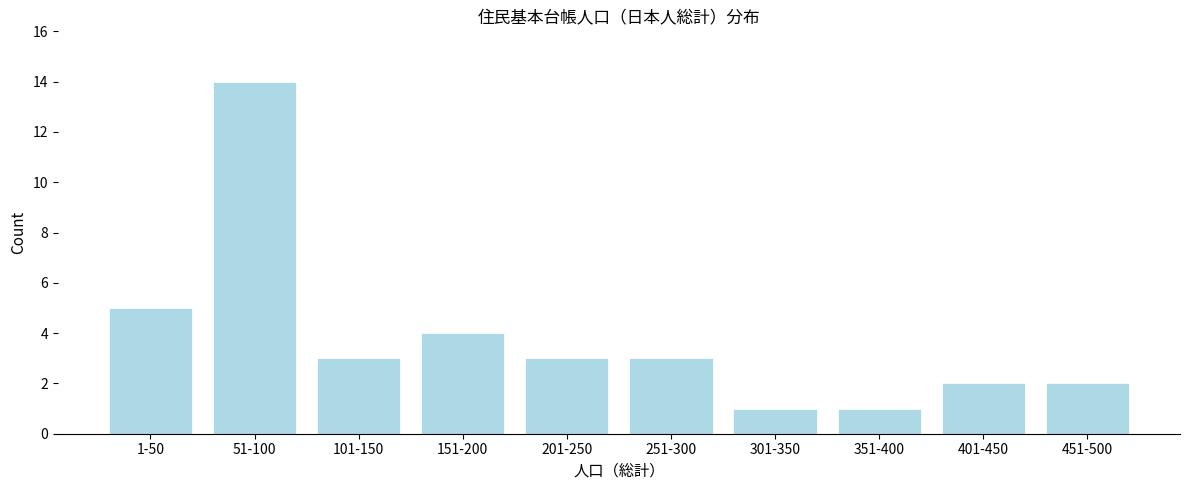

Reading left to right, list all the values displayed in this chart.

5	14	3	4	3	3	1	1	2	2